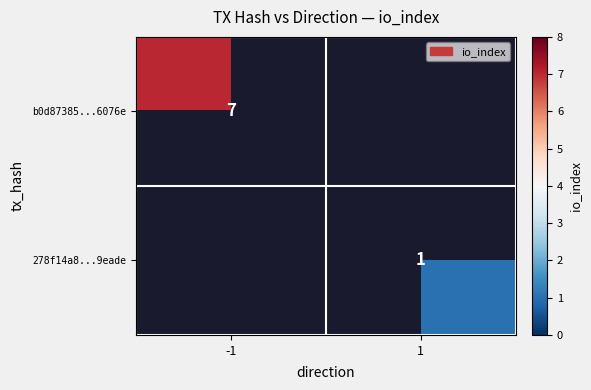

How many data points does each series have?

2